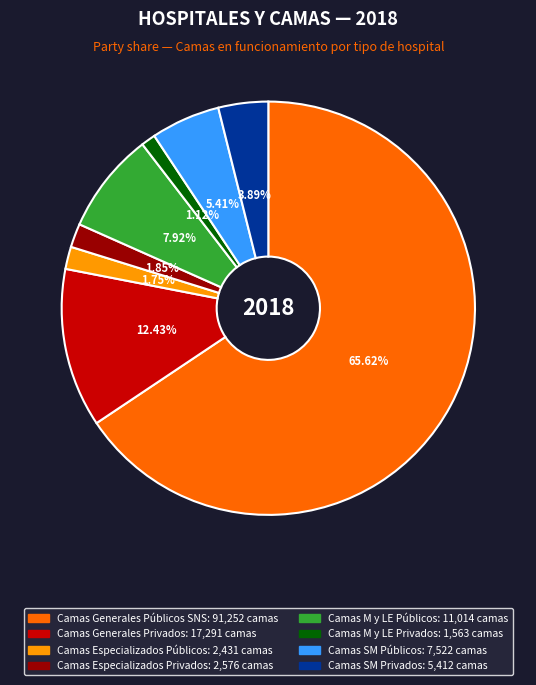

Which category accounts for the majority?

Camas Generales Públicos SNS